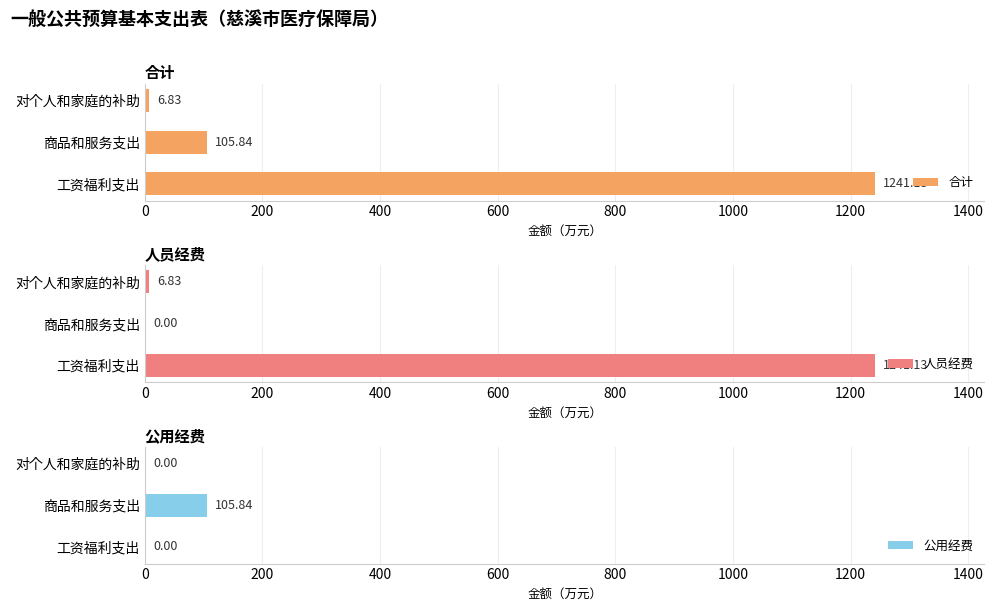

What is the value of the 人员经费 bar at the 1st from the left?

1241.1